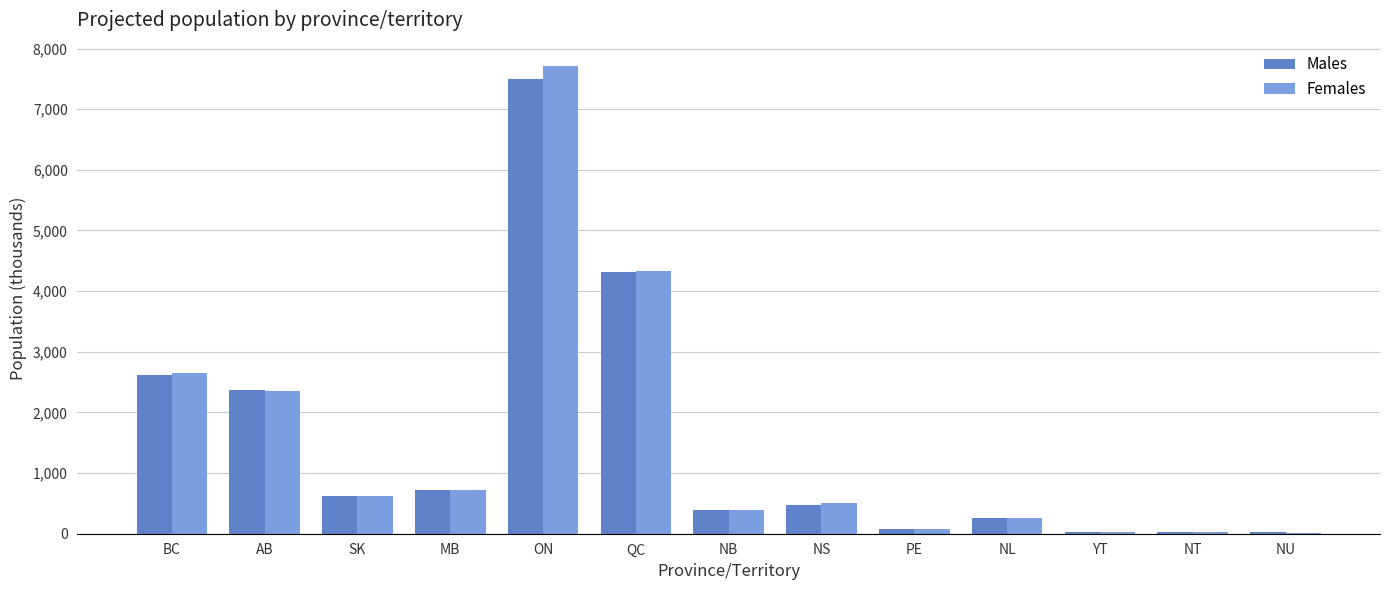

What is the maximum value shown in the chart?

7711.3